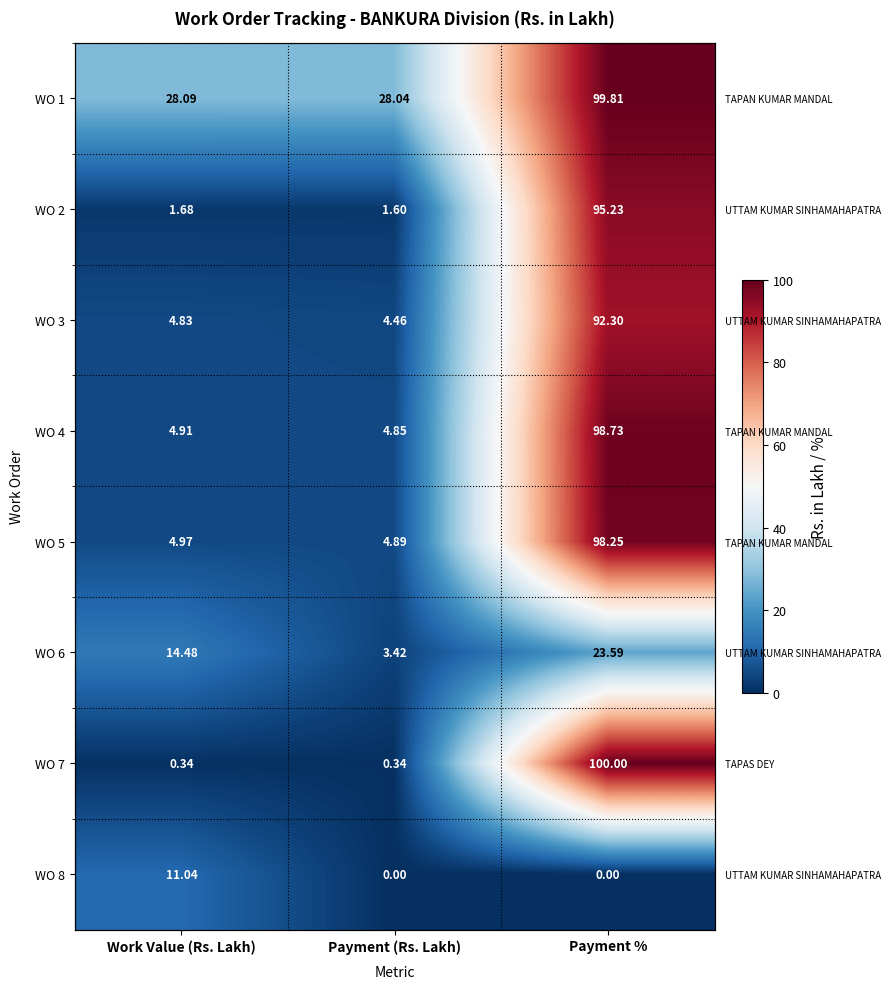

Is it true that WO 2 equals 2.3 at Payment (Rs. Lakh)?

False